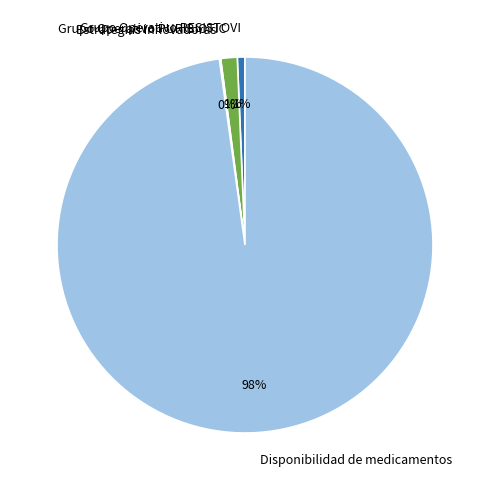

Is it true that Grupo Operativo RESISTOVI is 11% of the pie?

False